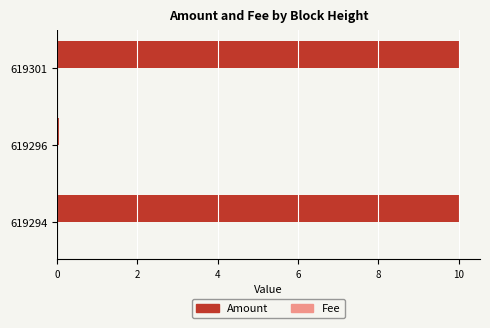

The value of Amount at 619294 is 13.6. True or false?

False